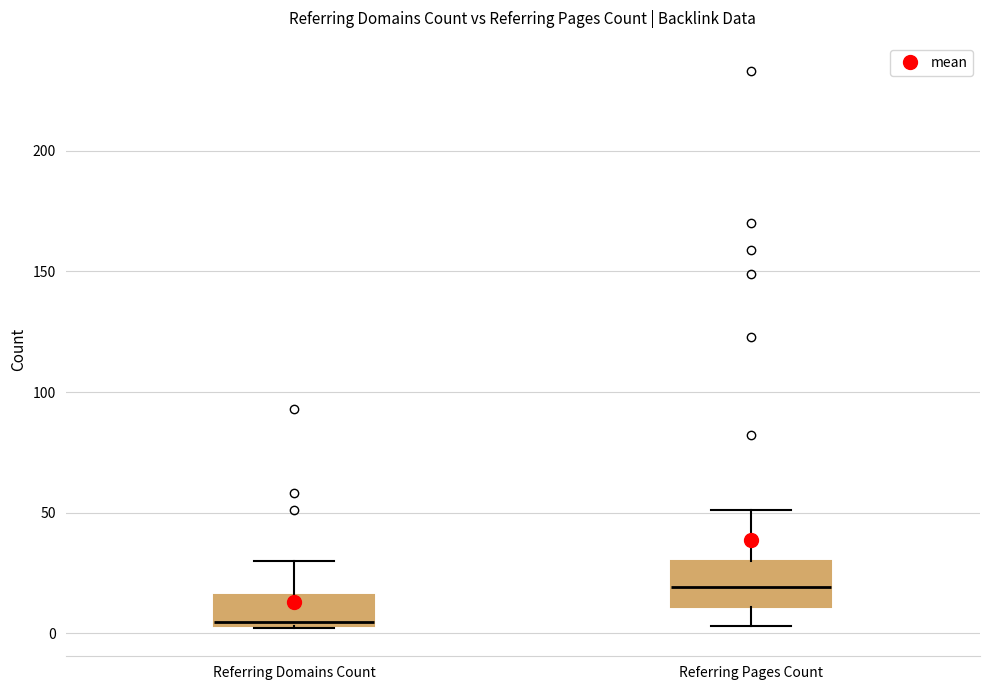

Reading left to right, transcribe this box plot: for each box, give where its median line is, the range the box spans, and where its two whiskers end, as read against the y-axis. The values are not printed on the chart, so give them approximately, as read against the axis.

Referring Domains Count: median 5, box 5 to 15, whiskers 0 to 30
Referring Pages Count: median 20, box 10 to 30, whiskers 5 to 50